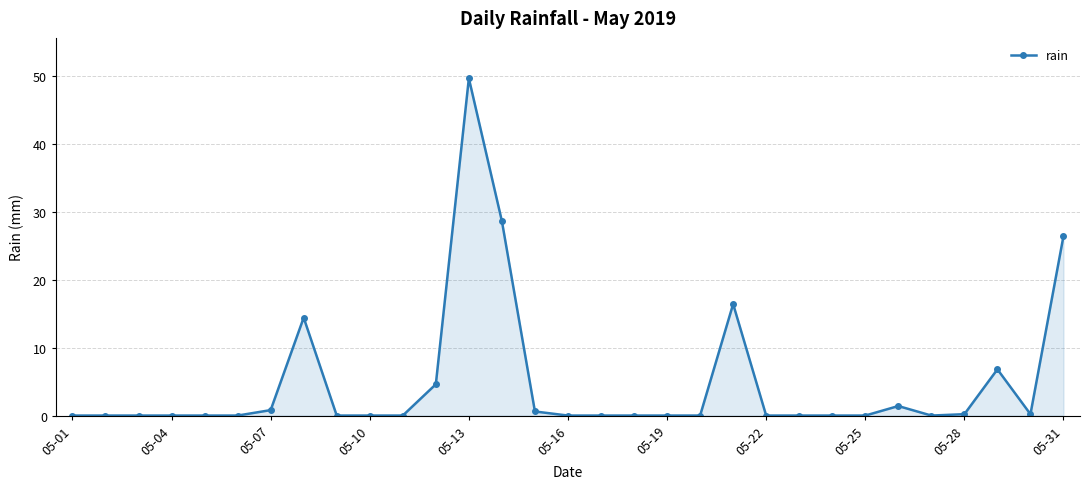

What is the value of the 29th point from the left?

6.8